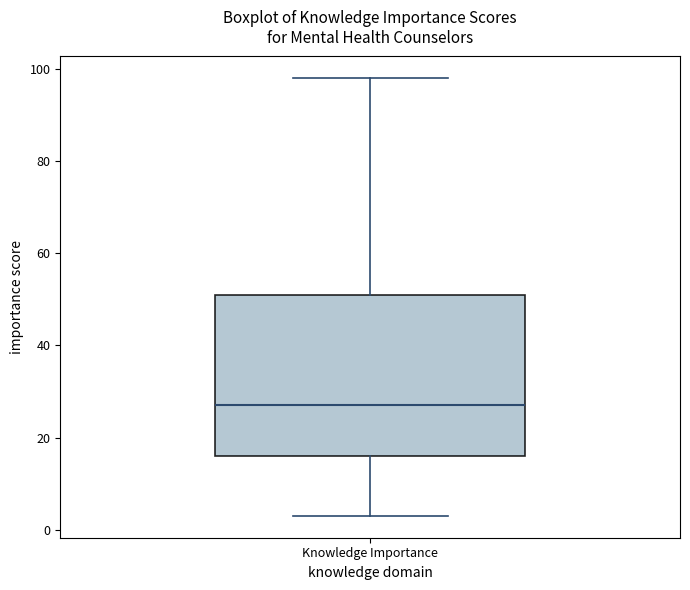

Where does the upper whisker of the box for Knowledge Importance end on the y-axis? The values are not printed on the chart, so give them approximately, as read against the axis.

98